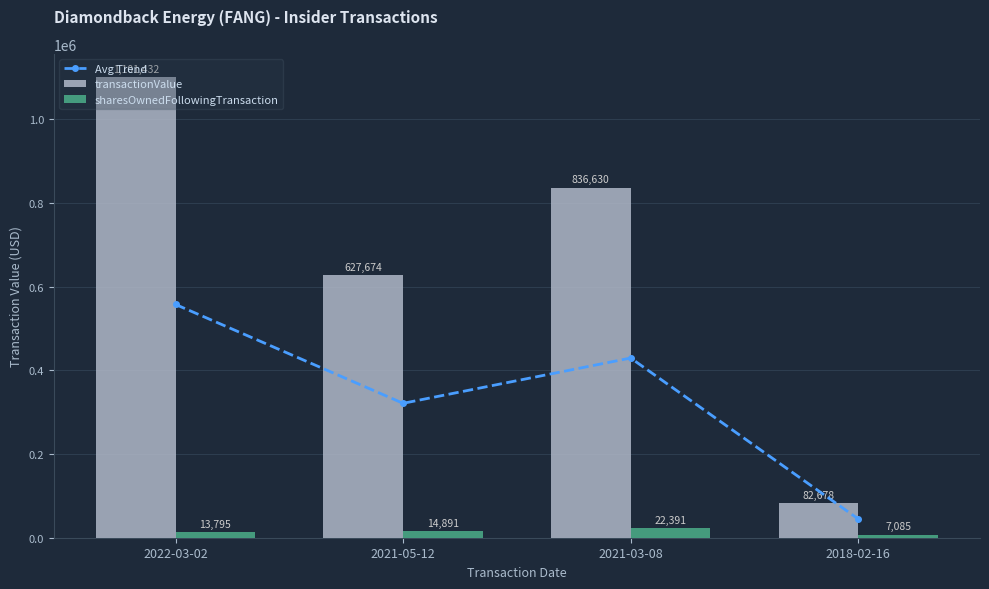

Which category has the highest value across all series?

2022-03-02